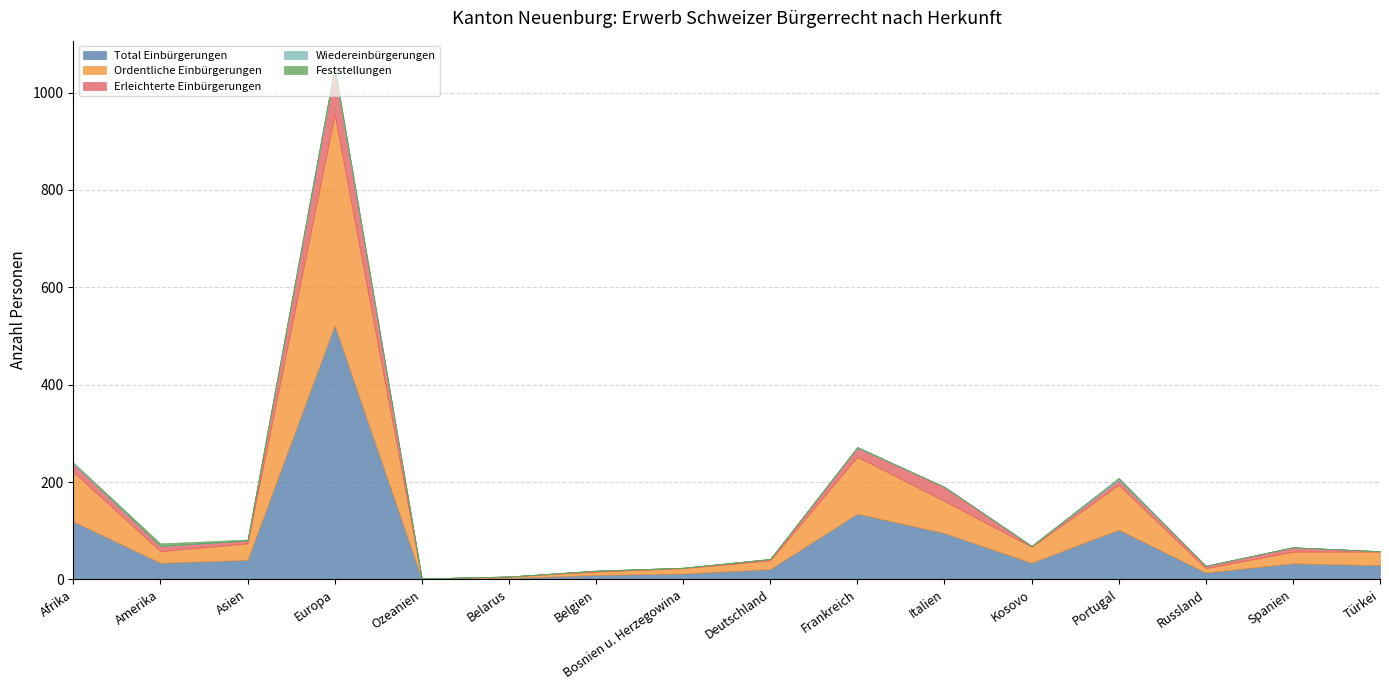

Does the chart have visible grid lines?

Yes